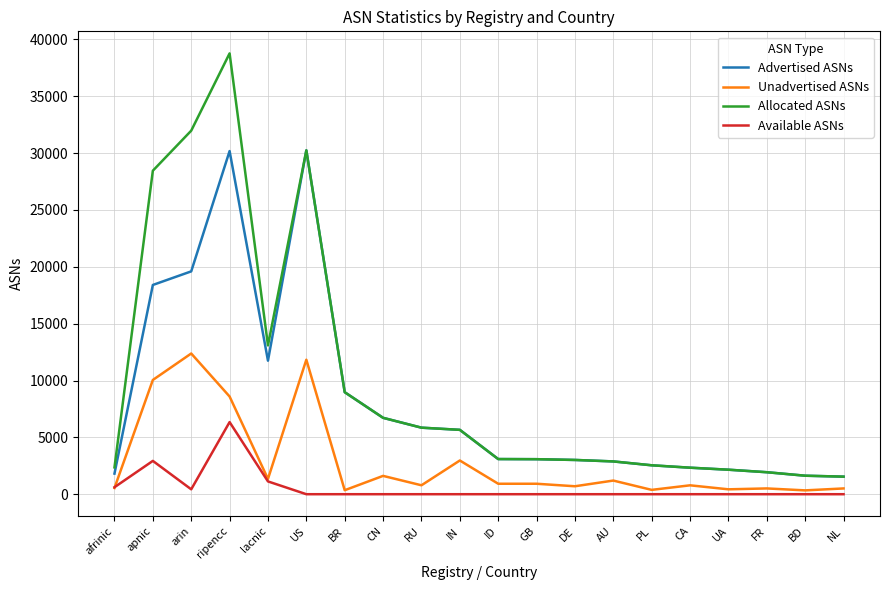

Which series has the largest range (max minus min)?

Allocated ASNs